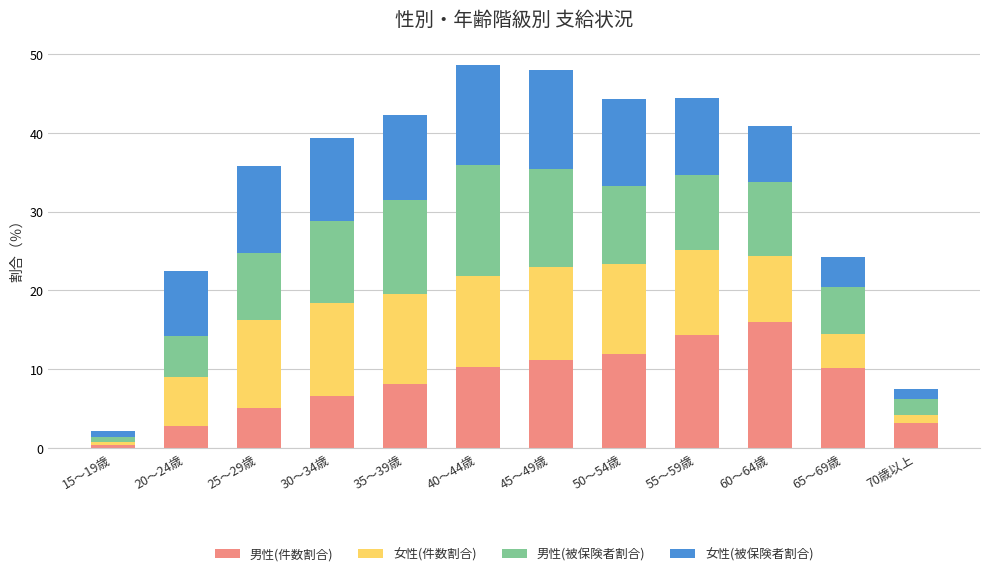

The 男性(件数割合) series shows 16.0 at 60～64歳. True or false?

True